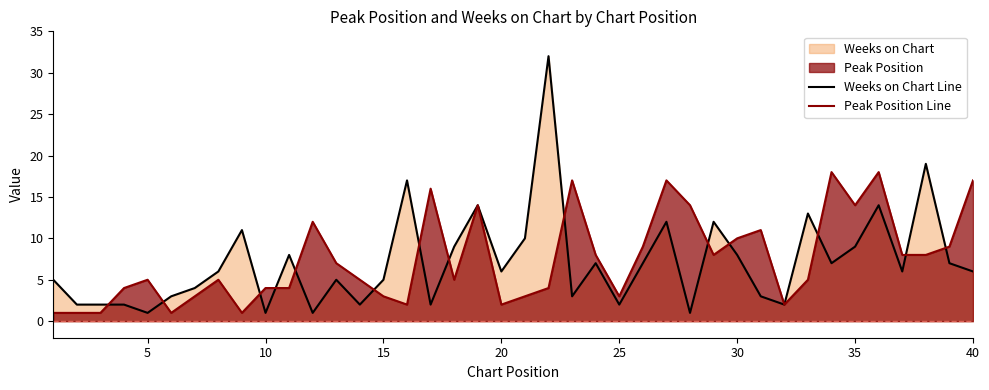

How many lines are shown in the chart?

2